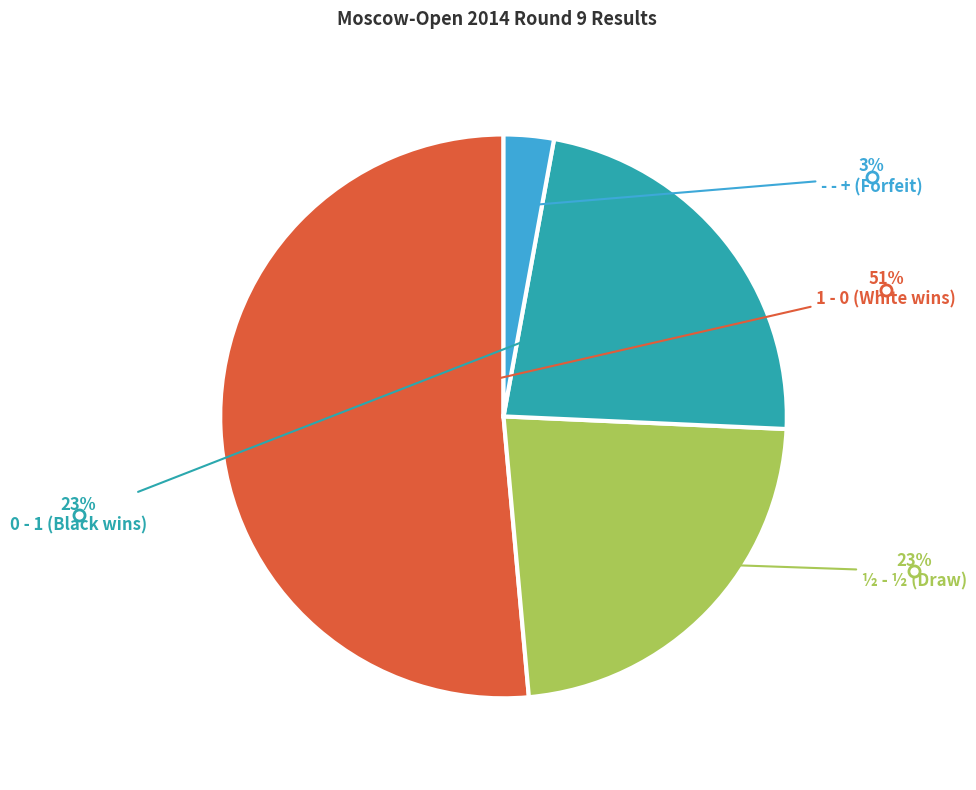

Which category accounts for the majority?

1 - 0 (White wins)